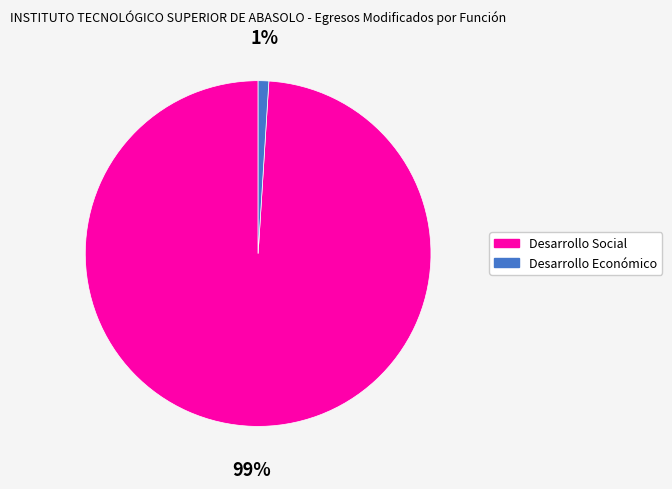

To the nearest percent, what is the average slice percentage?

50%